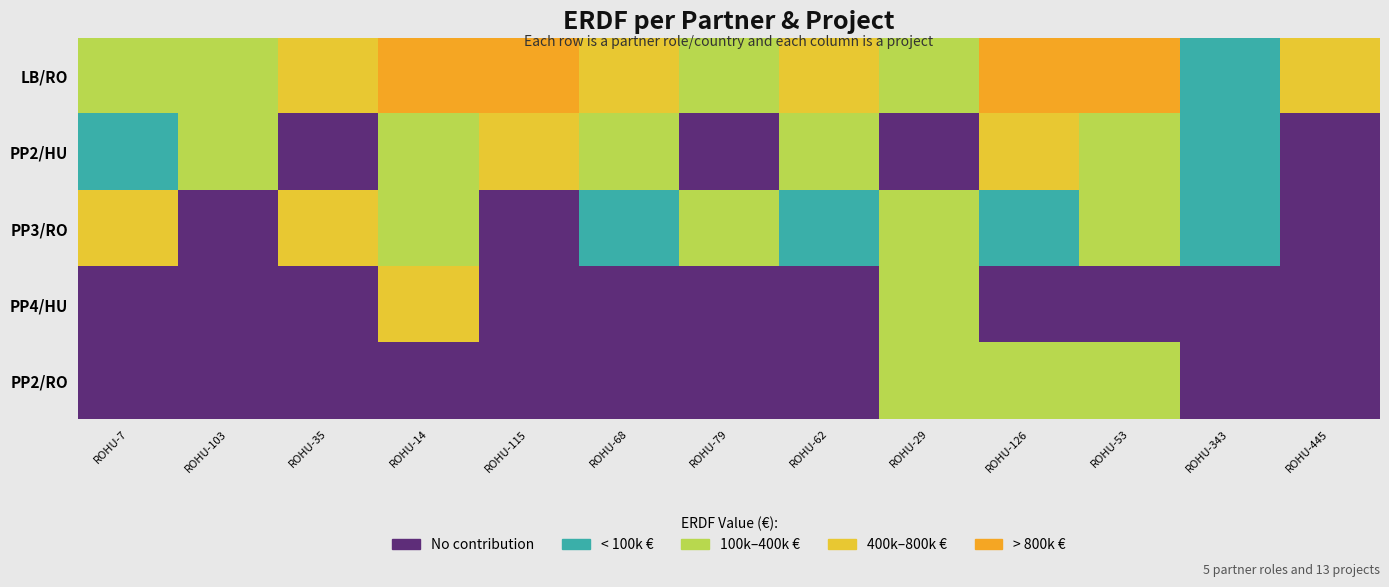

Rank the series by their maximum value, from lowest to highest.

PP2/RO, PP2/HU, PP3/RO, PP4/HU, LB/RO